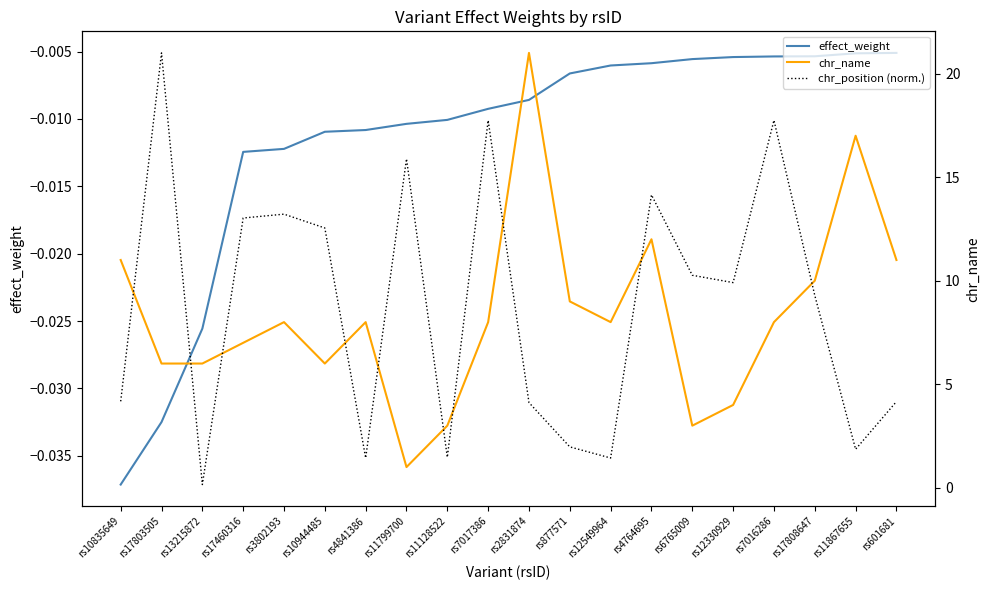

How many lines are shown in the chart?

3